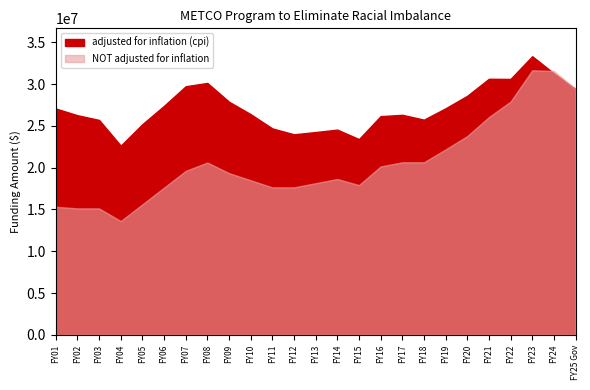

What position from the left is FY16?

16